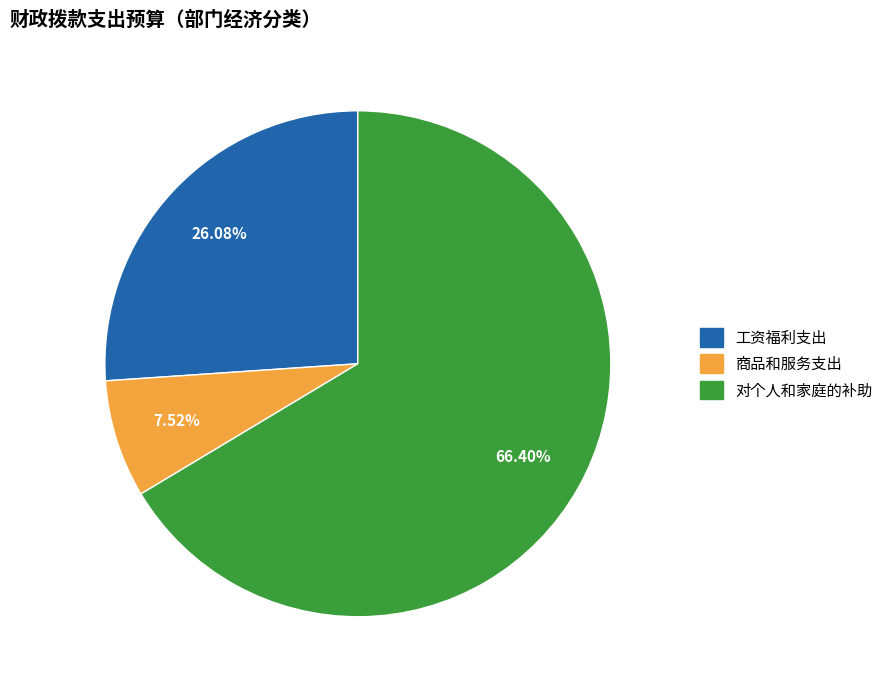

What portion of the pie excludes 工资福利支出?

73.9%